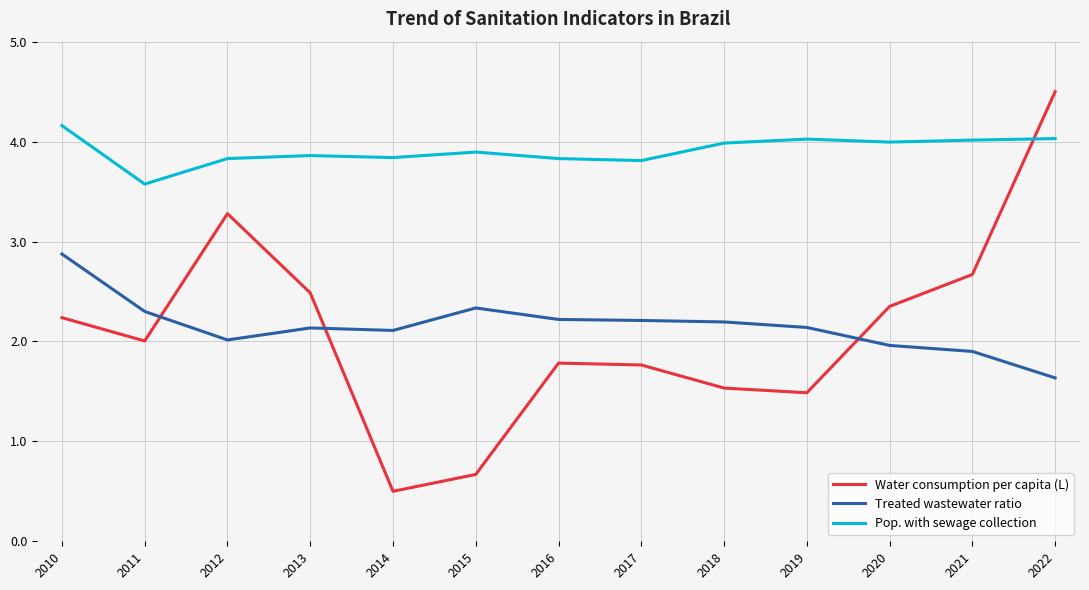

At 2015, list the series in order from smallest to largest.

Water consumption per capita (L), Treated wastewater ratio, Pop. with sewage collection